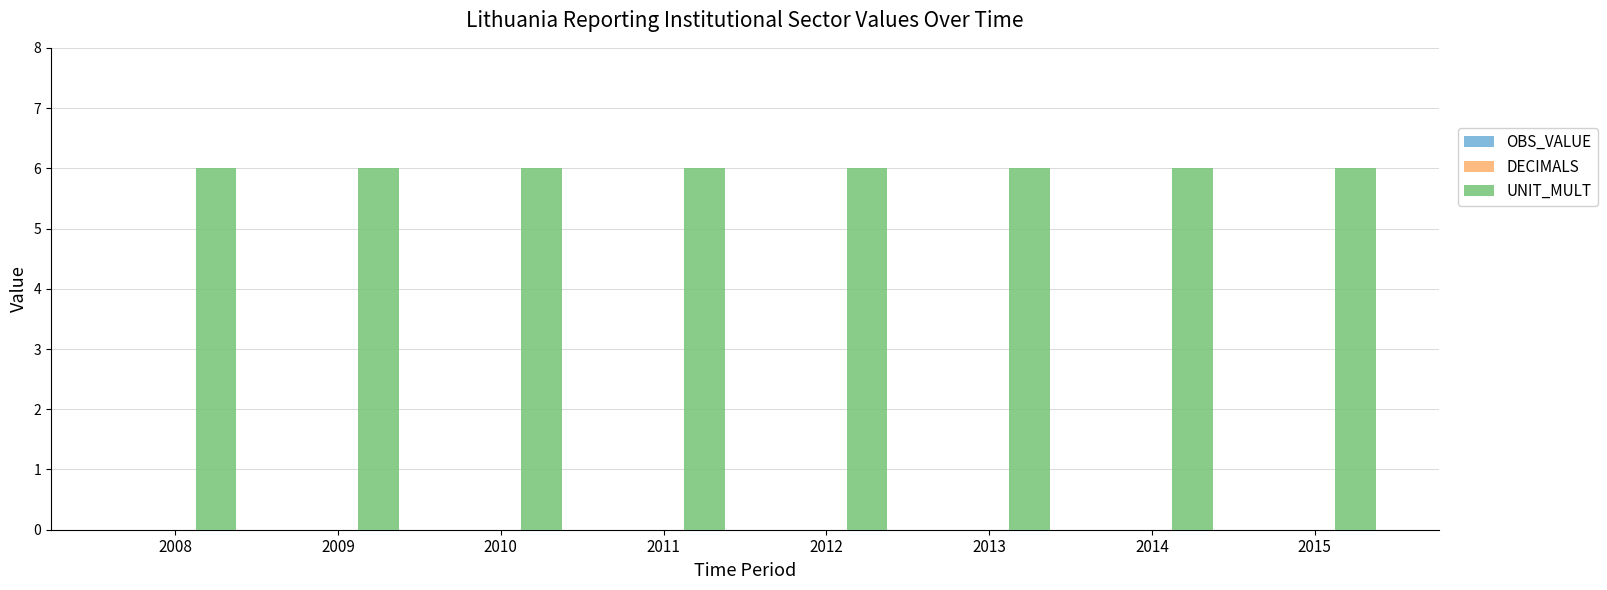

Where is UNIT_MULT nearest to the value 6?

2008